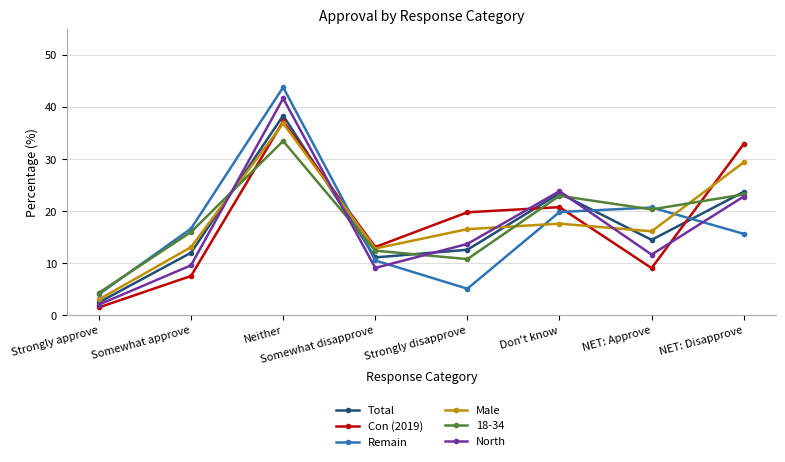

What is the total value across all series at Somewhat approve?

75.0